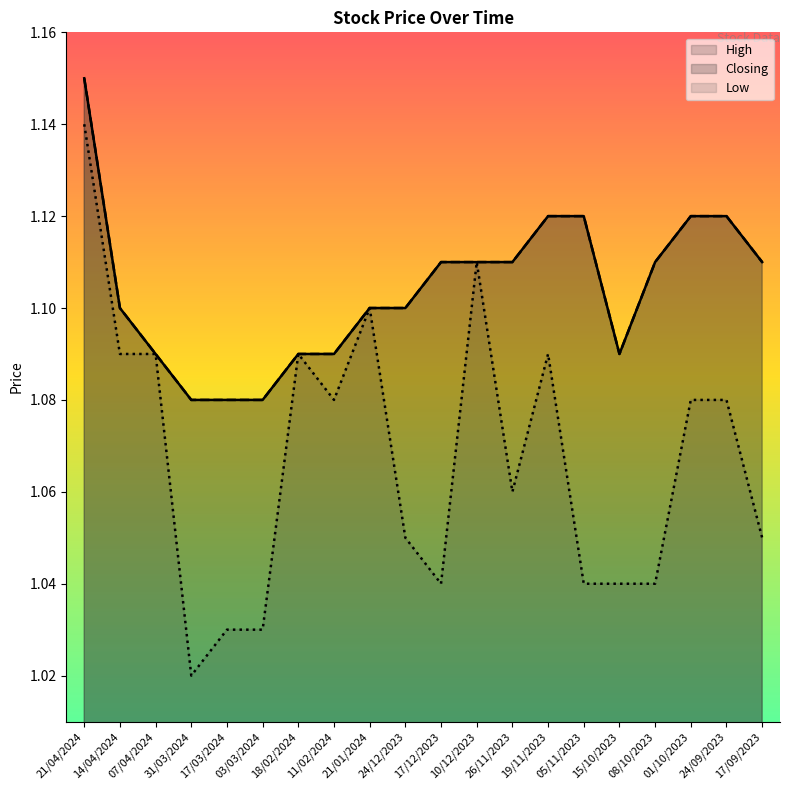

The Low series shows 0.7 at 21/04/2024. True or false?

False